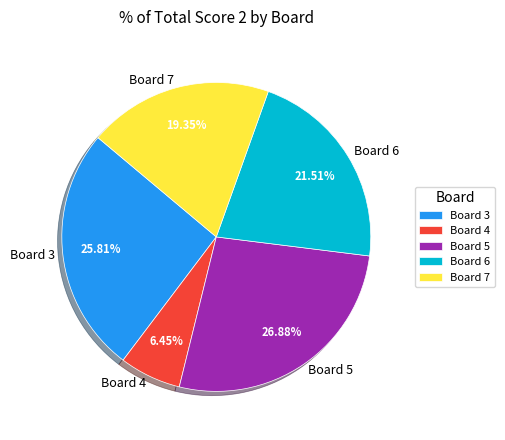

Which has a higher value, Board 5 or Board 4?

Board 5